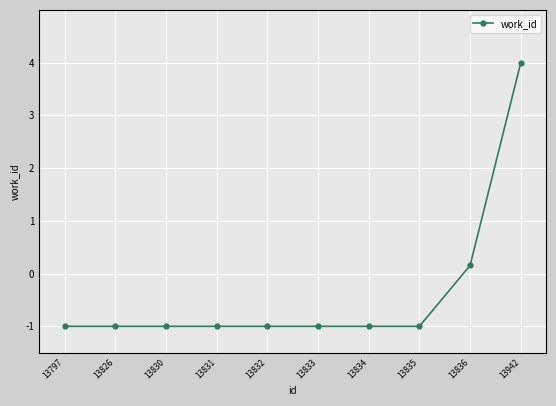

What is the difference between the maximum and minimum values?

5.0